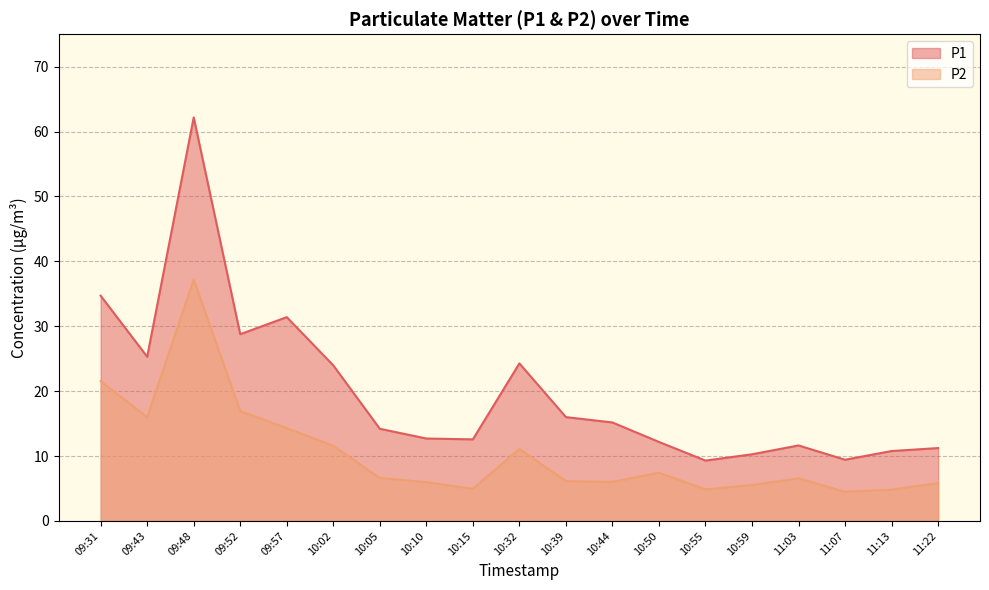

List the series in order of their peak value, lowest first.

P2, P1